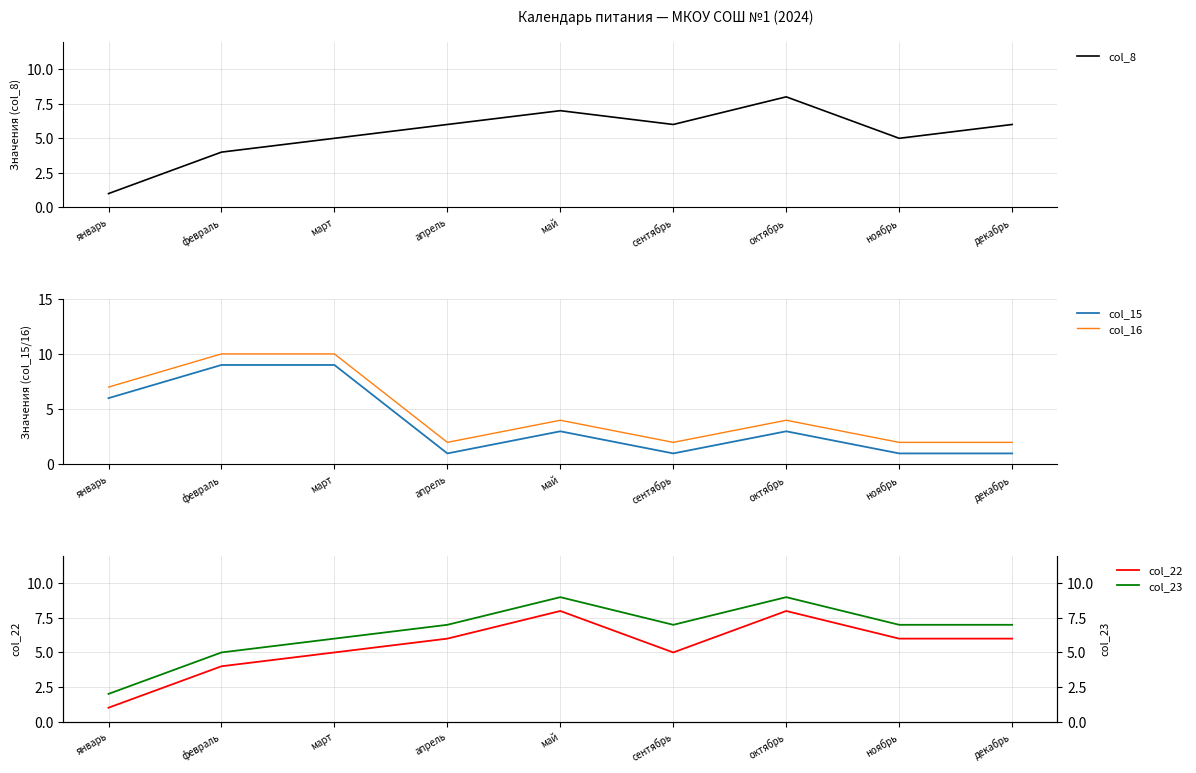

Where do col_23 and col_15 first cross each other?

март and апрель